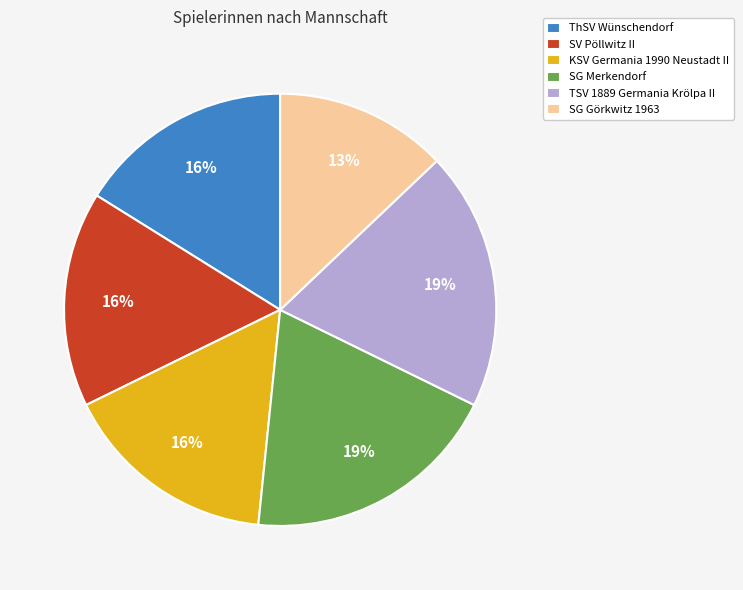

Approximately how many times larger is the value at ThSV Wünschendorf compared to SV Pöllwitz II?

1.0